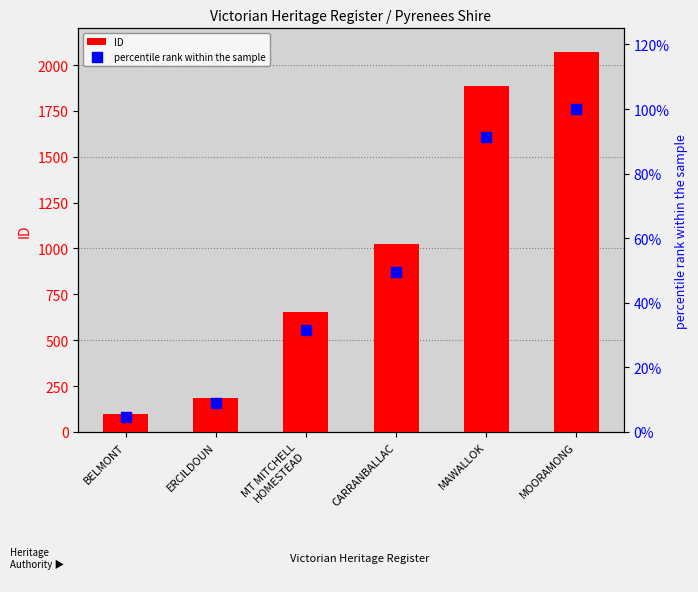

What is the total value across all series at BELMONT?

99.6